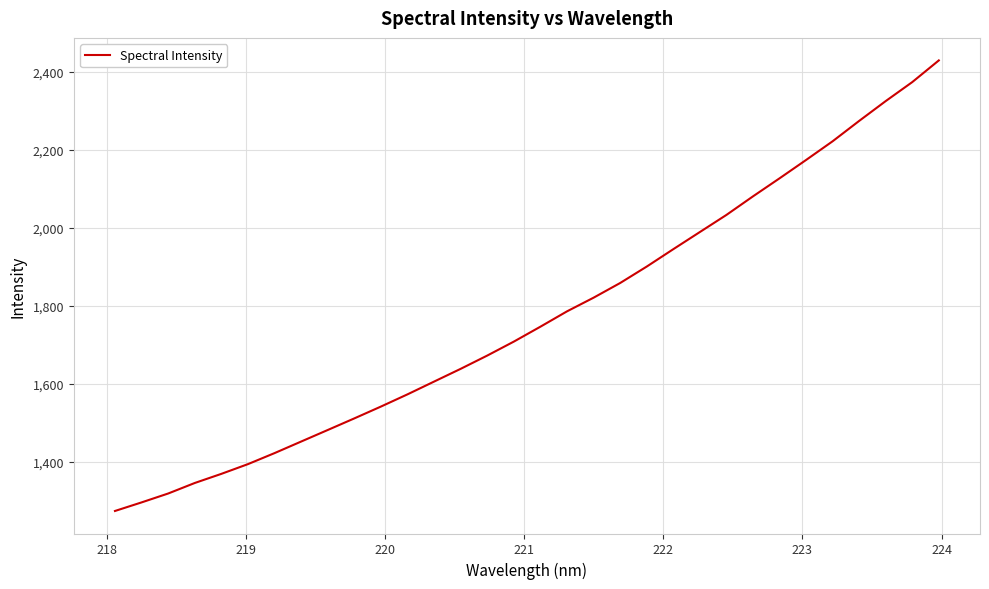

What is the difference between the second highest and minimum values?

1098.5